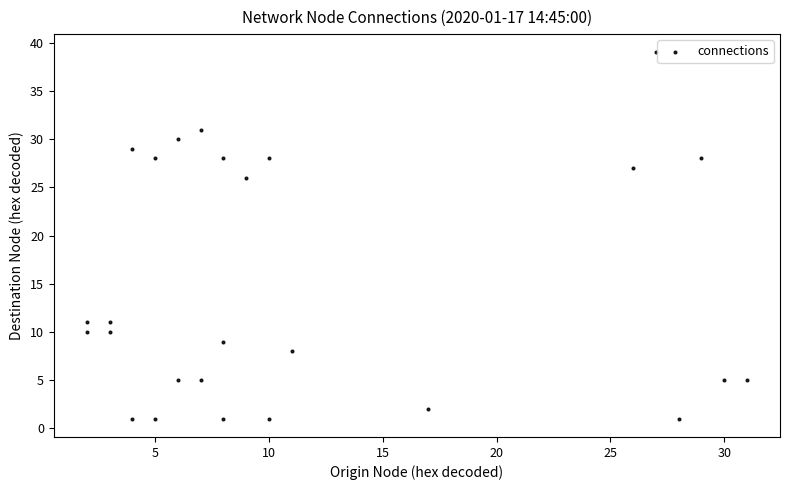

What is the range of X values (max minus min)?

29